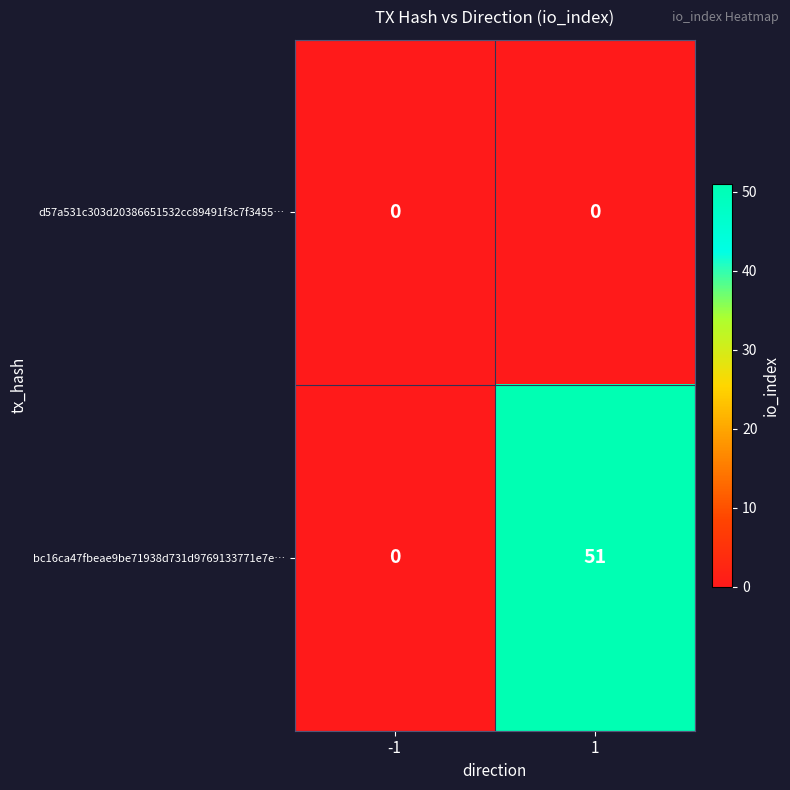

Which series has the largest total across all categories?

bc16ca47fbeae9be71938d731d9769133771e7e…